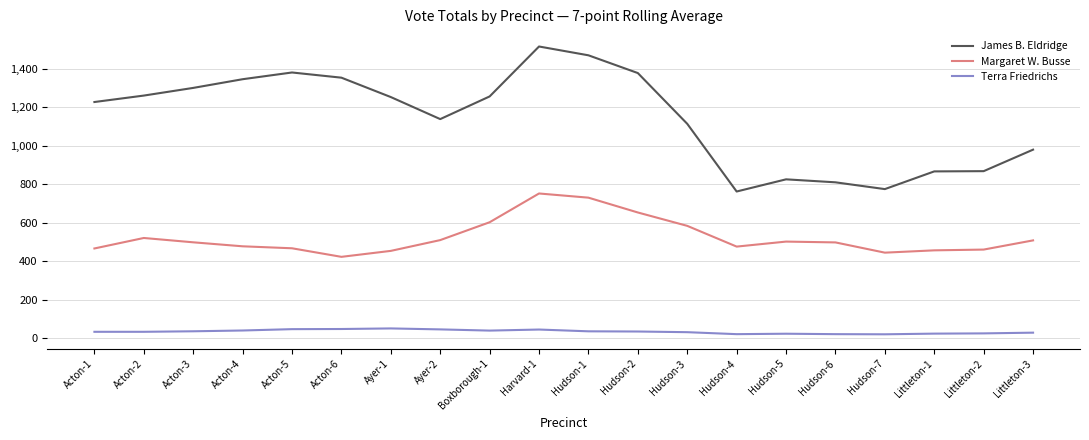

True or false: James B. Eldridge and Terra Friedrichs intersect in this chart.

False